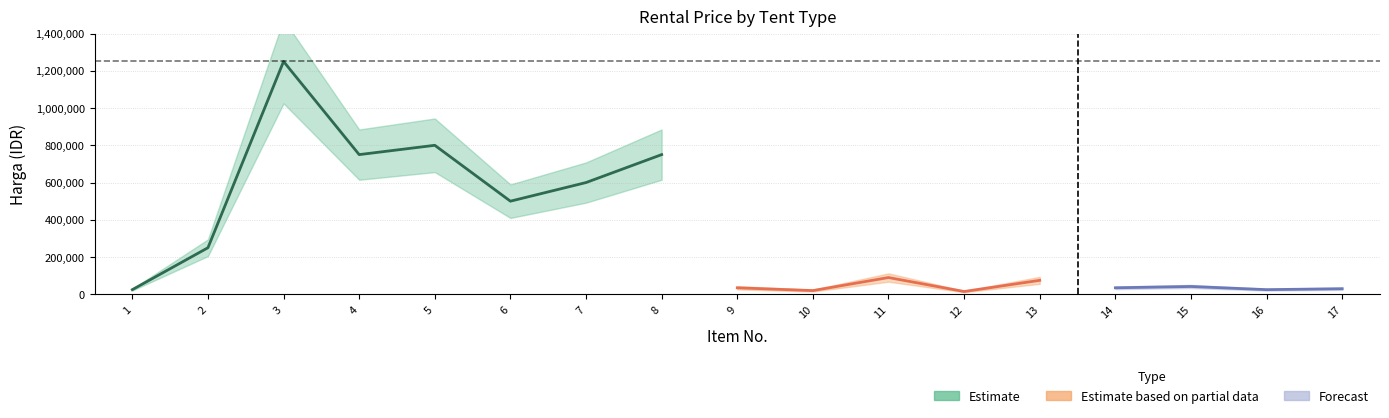

Reading left to right, transcribe all the data shown in this chart.

25000	250000	1250000	750000	800000	500000	600000	750000	35000	20000	90000	15000	75000	35000	42000	25000	30000